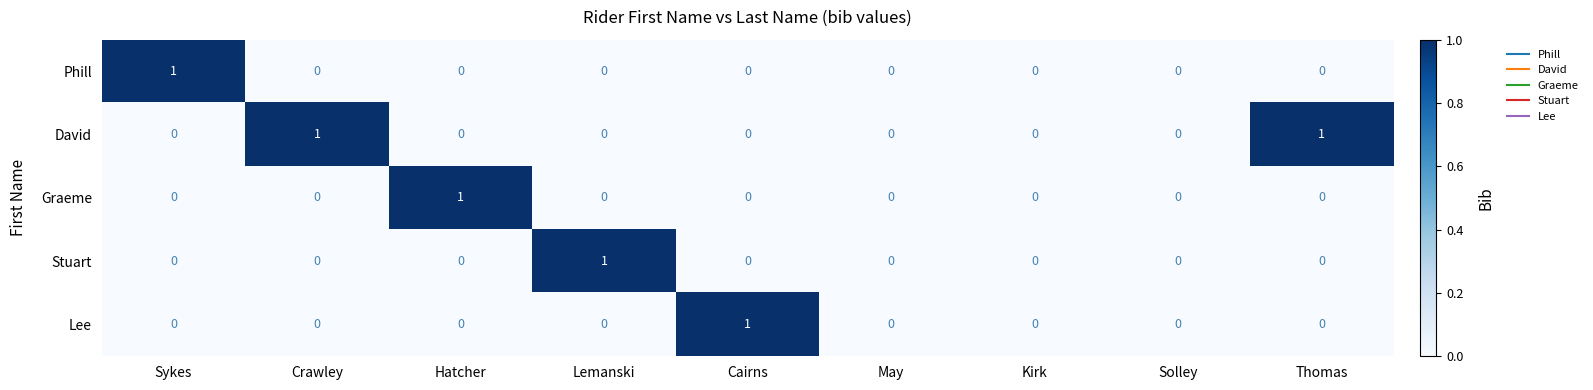

The Graeme series shows 0 at Solley. True or false?

True